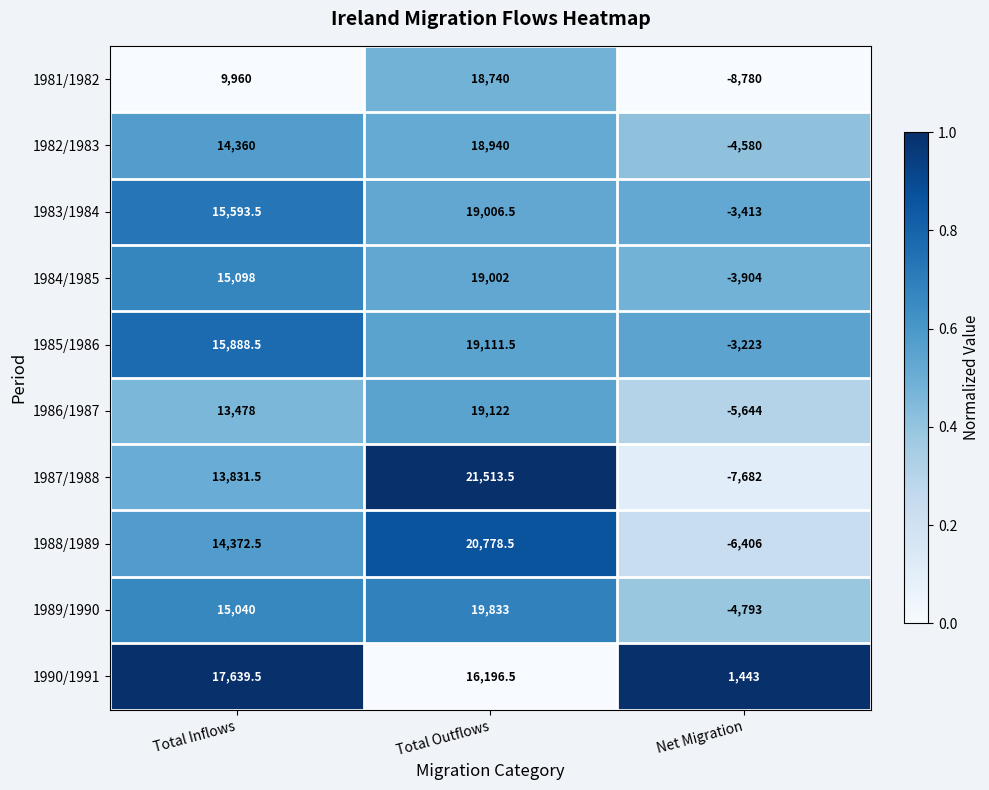

What is the total value across all series at Total Inflows?

145261.5